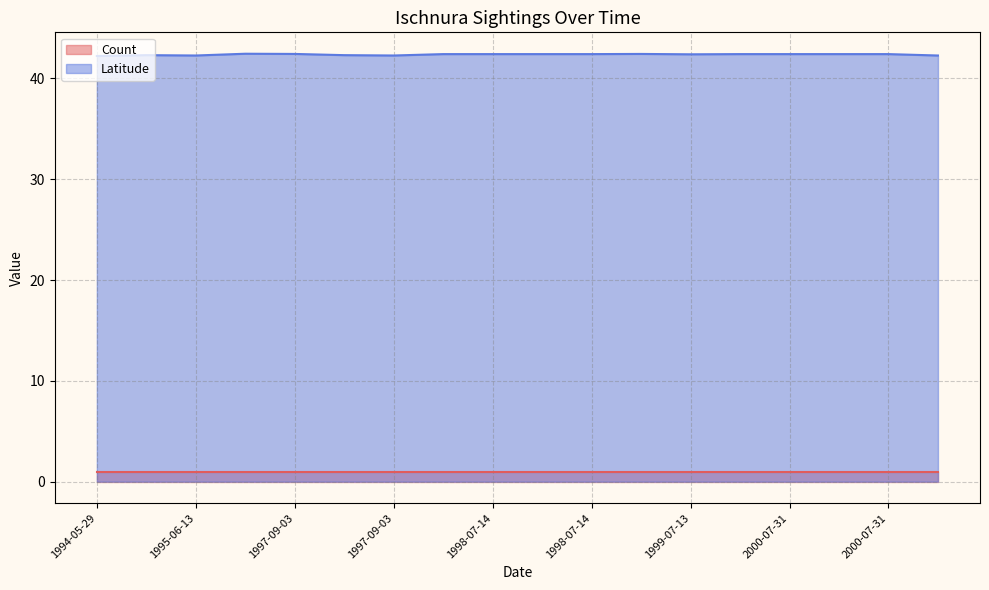

How many categories are shown in the chart?

18